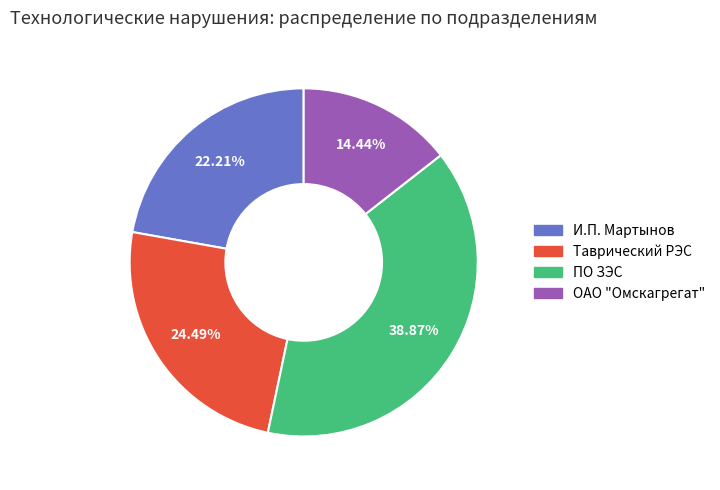

Which slice is the largest?

ПО ЗЭС